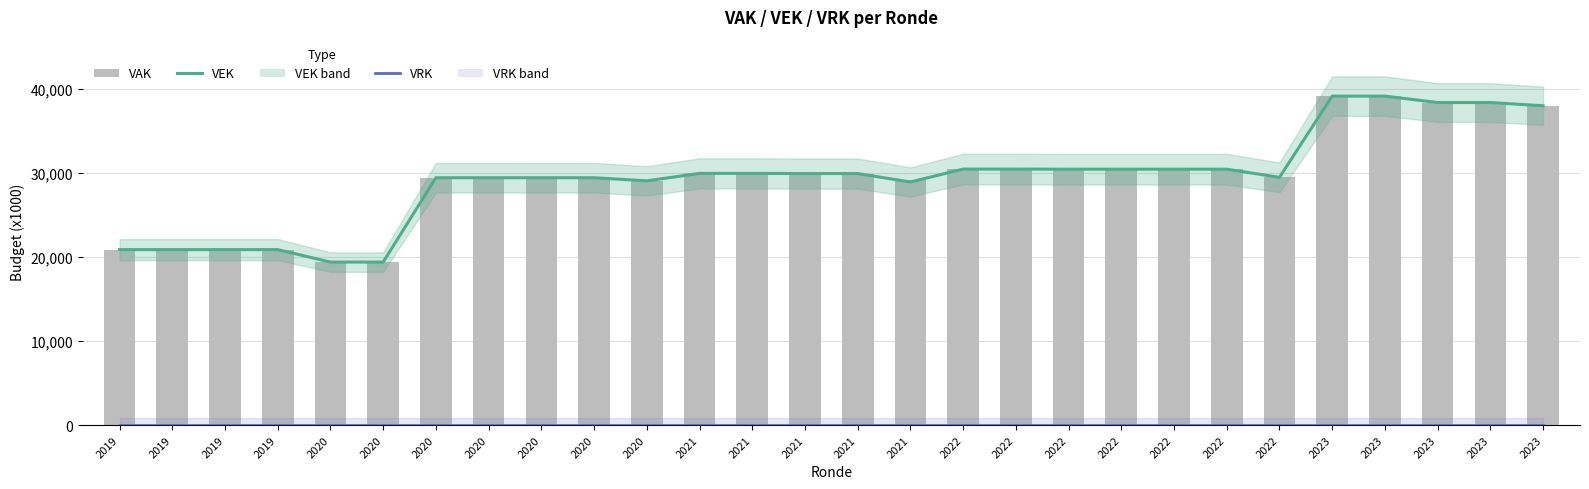

What is the highest value of the VEK series?

39189